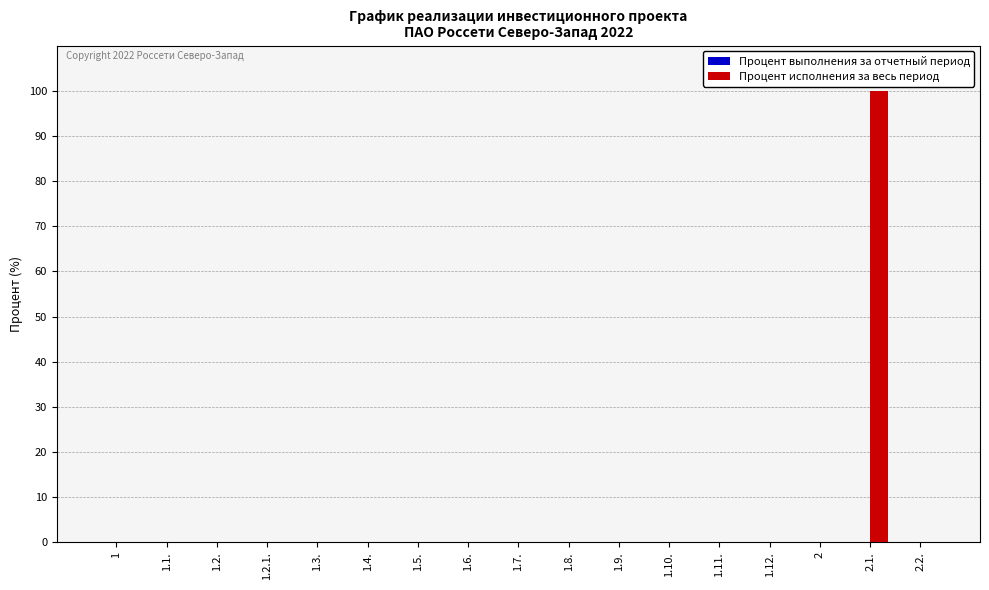

Count the number of categories in the chart.

17